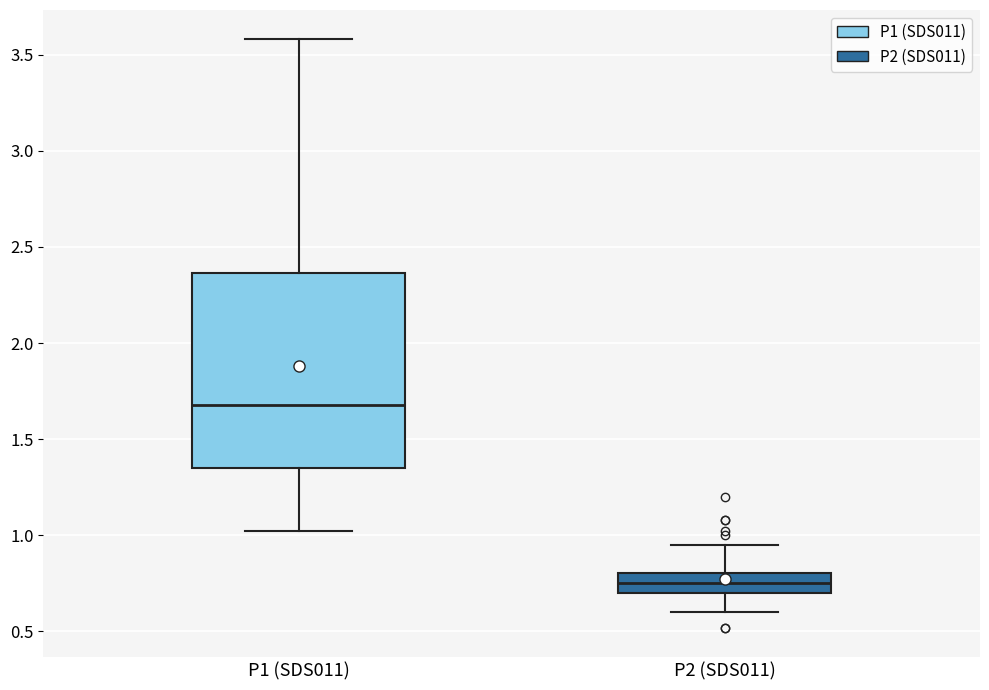

Where does the median line of the box for P1 (SDS011) sit on the y-axis? The values are not printed on the chart, so give them approximately, as read against the axis.

1.70